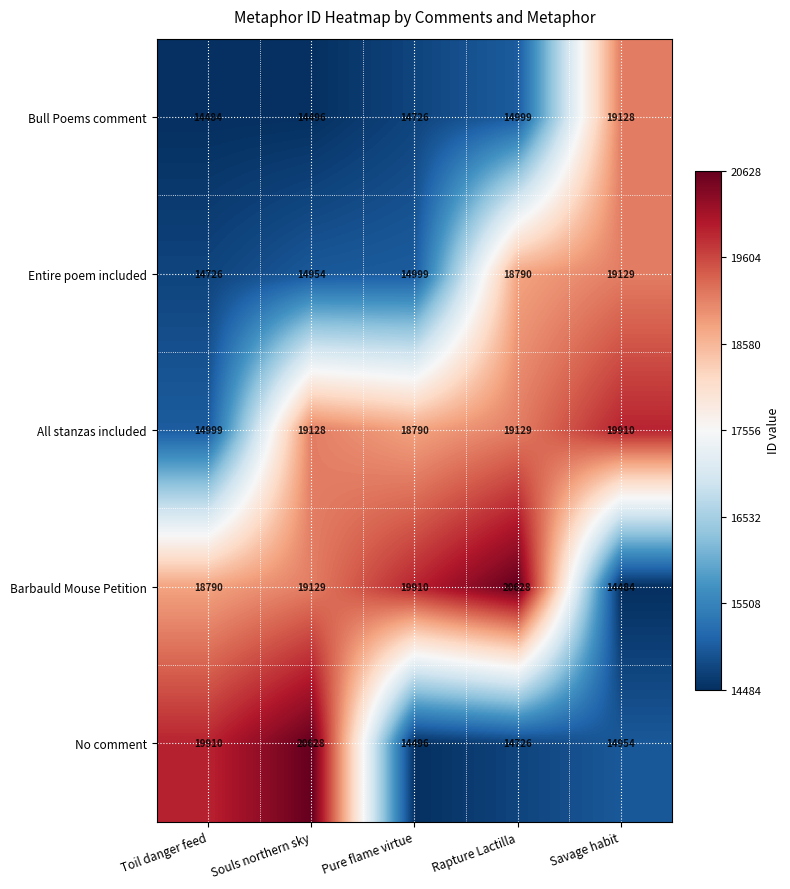

Between Toil danger feed and Pure flame virtue, which series saw the biggest shift?

No comment